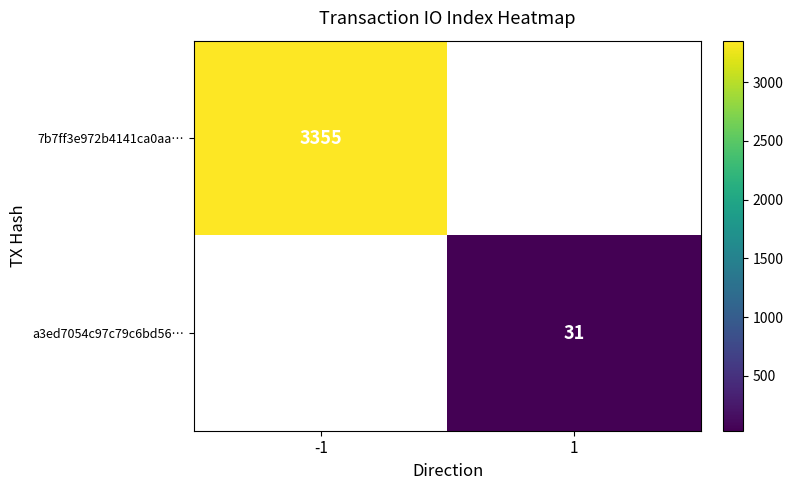

The 7b7ff3e972b4141ca0aa… series shows 3355 at -1. True or false?

True